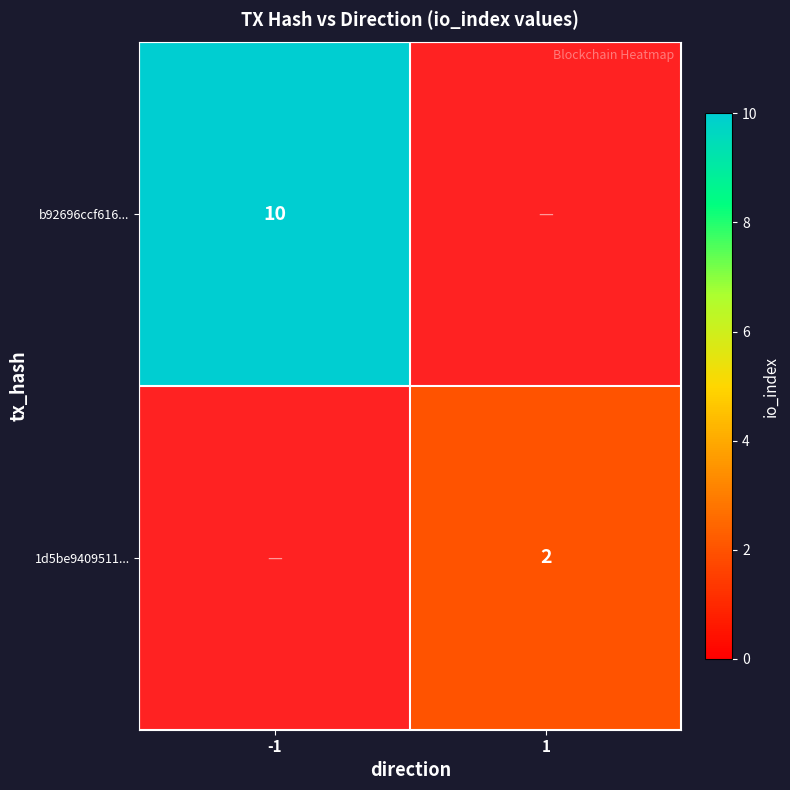

Is the value of b92696ccf616... at -1 greater than the value of 1d5be9409511... at 1?

Yes